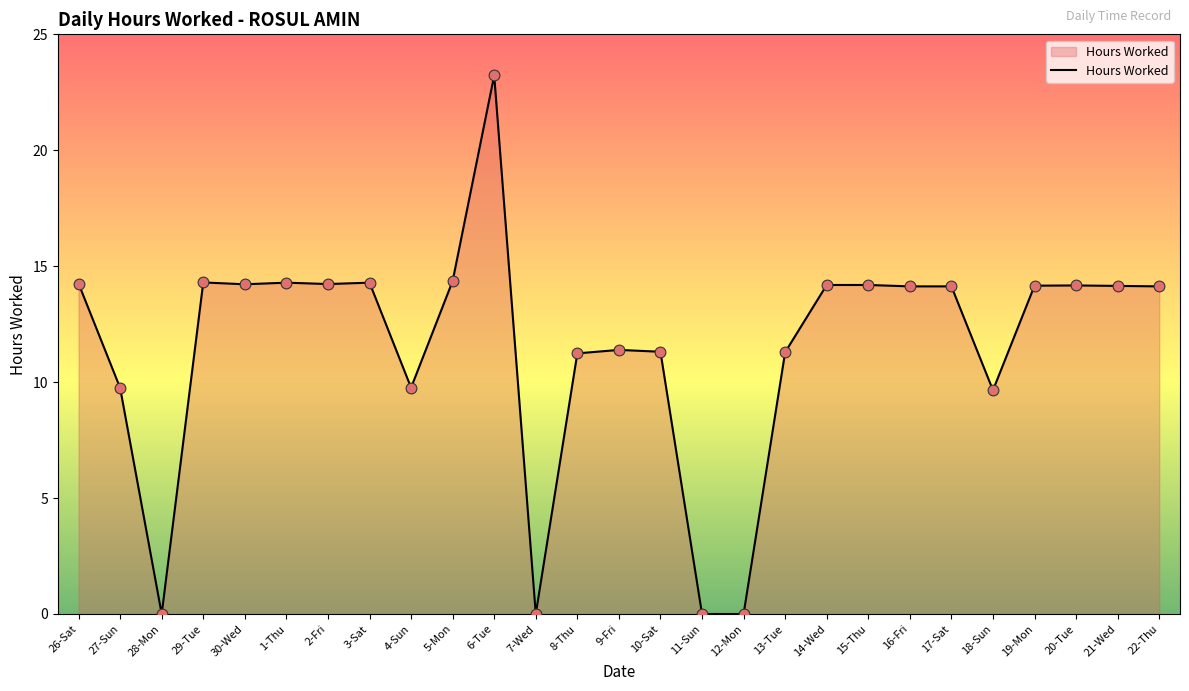

Between 12-Mon and 29-Tue, which is larger?

29-Tue